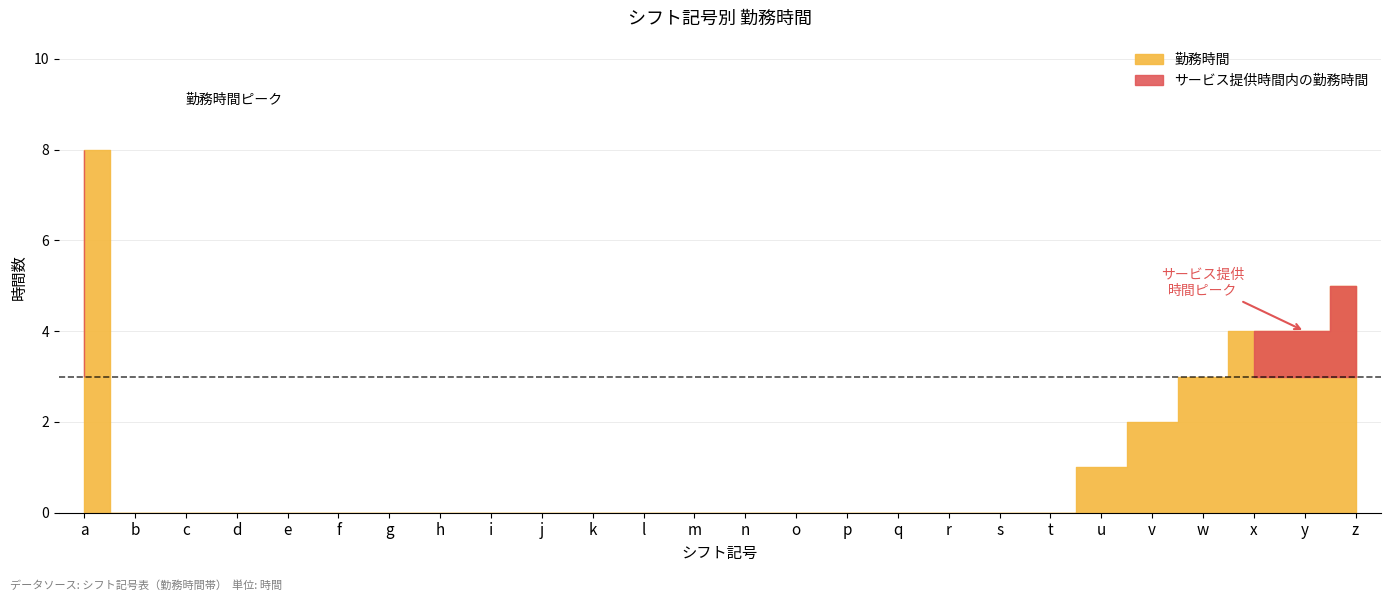

Does the chart have visible grid lines?

Yes